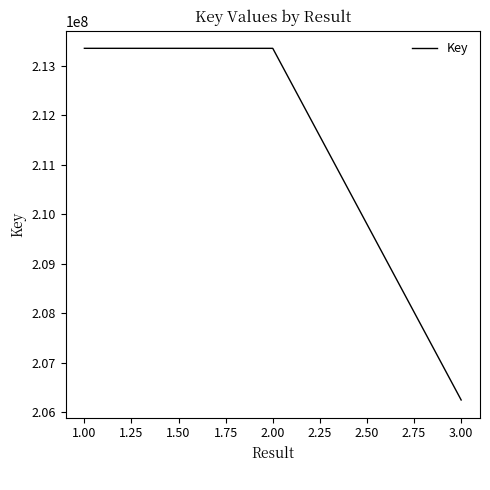

Which has a higher value, 3.00 or 2.00?

2.00